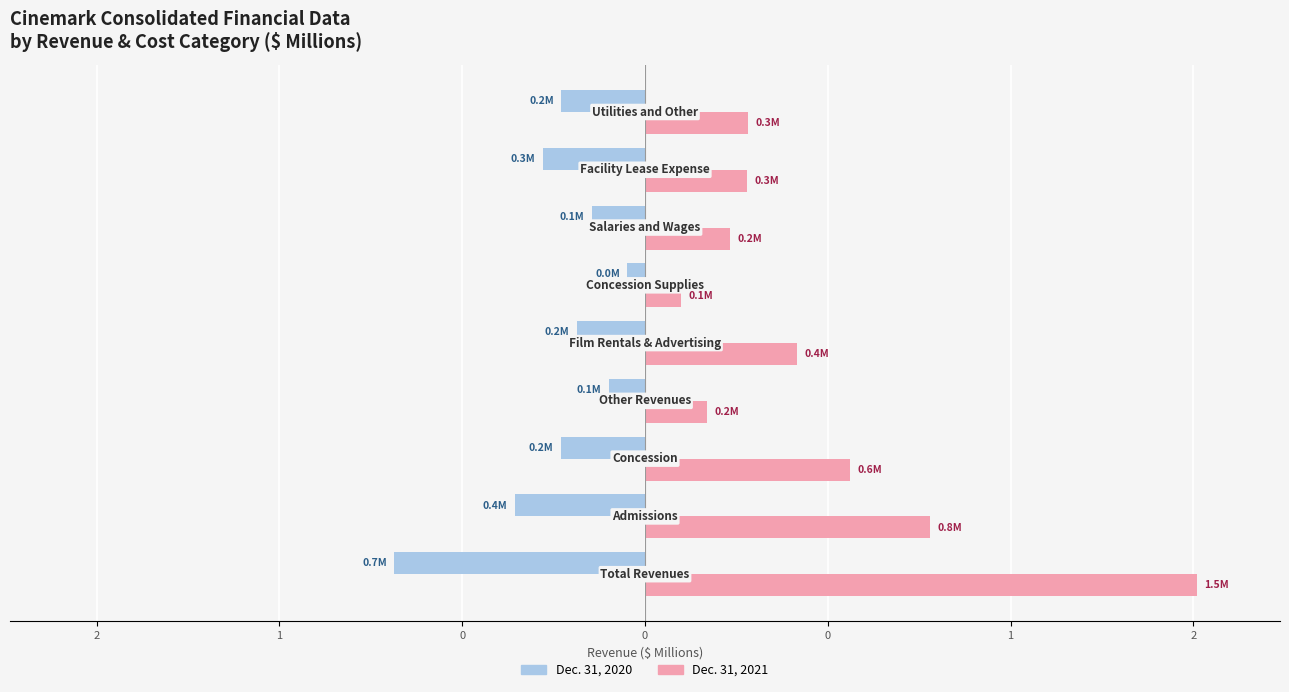

What are all the series names shown in the legend?

Dec. 31, 2020, Dec. 31, 2021